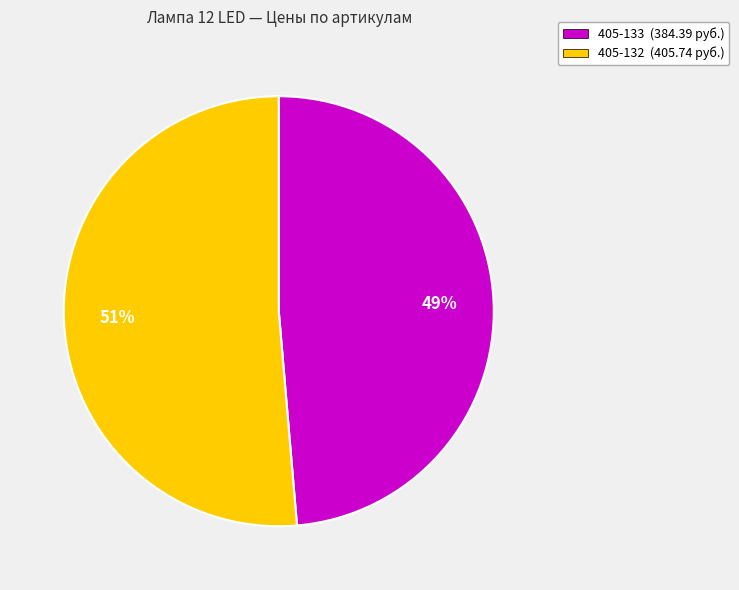

Combined, do 405-132 and 405-133 account for over 50%?

Yes